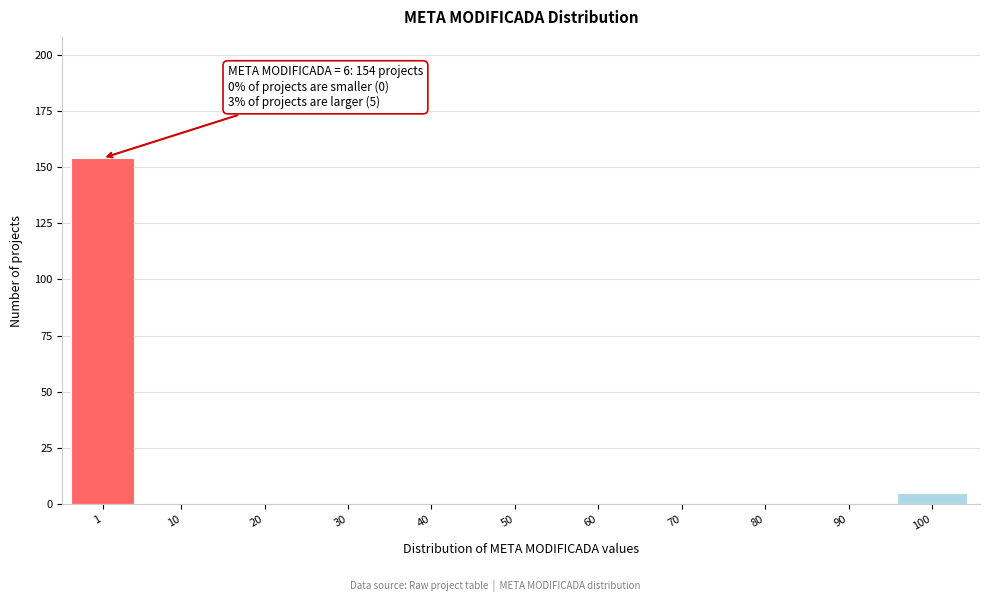

Reading left to right, what are all the values shown in this chart?

1=154	10=0	20=0	30=0	40=0	50=0	60=0	70=0	80=0	90=0	100=5